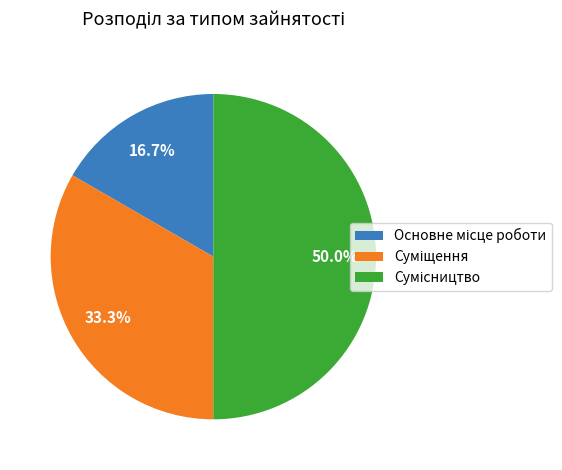

To the nearest percent, what portion does Сумісництво represent?

50%